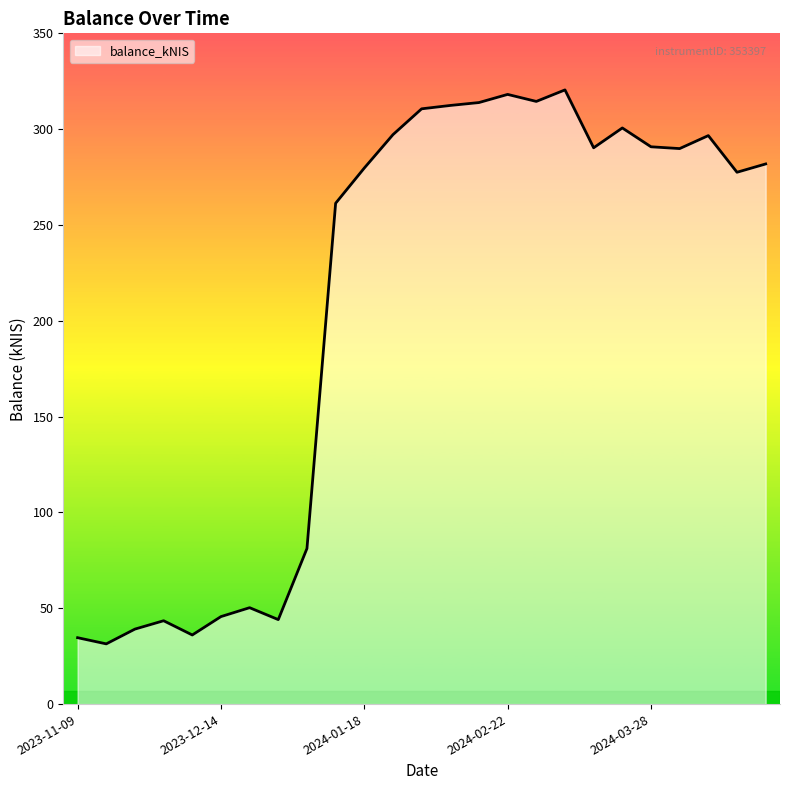

What is the difference between the maximum and minimum values?

289.1